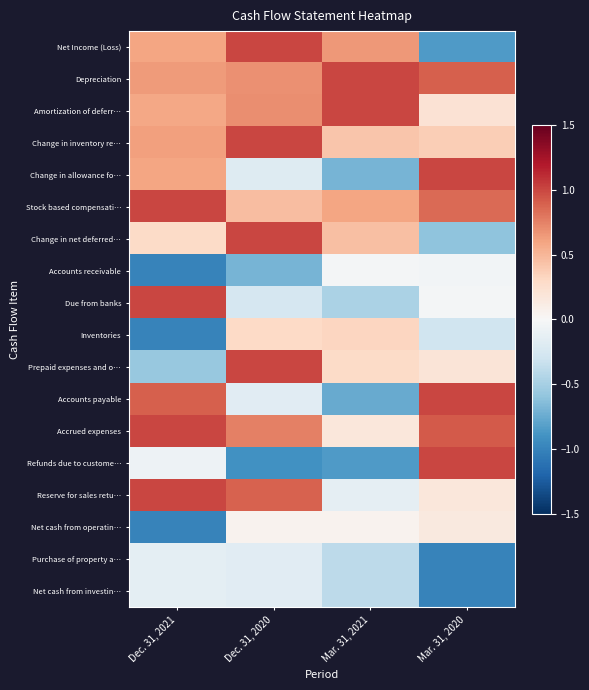

Between Dec. 31, 2021 and Mar. 31, 2021, which series saw the biggest shift?

Accounts payable